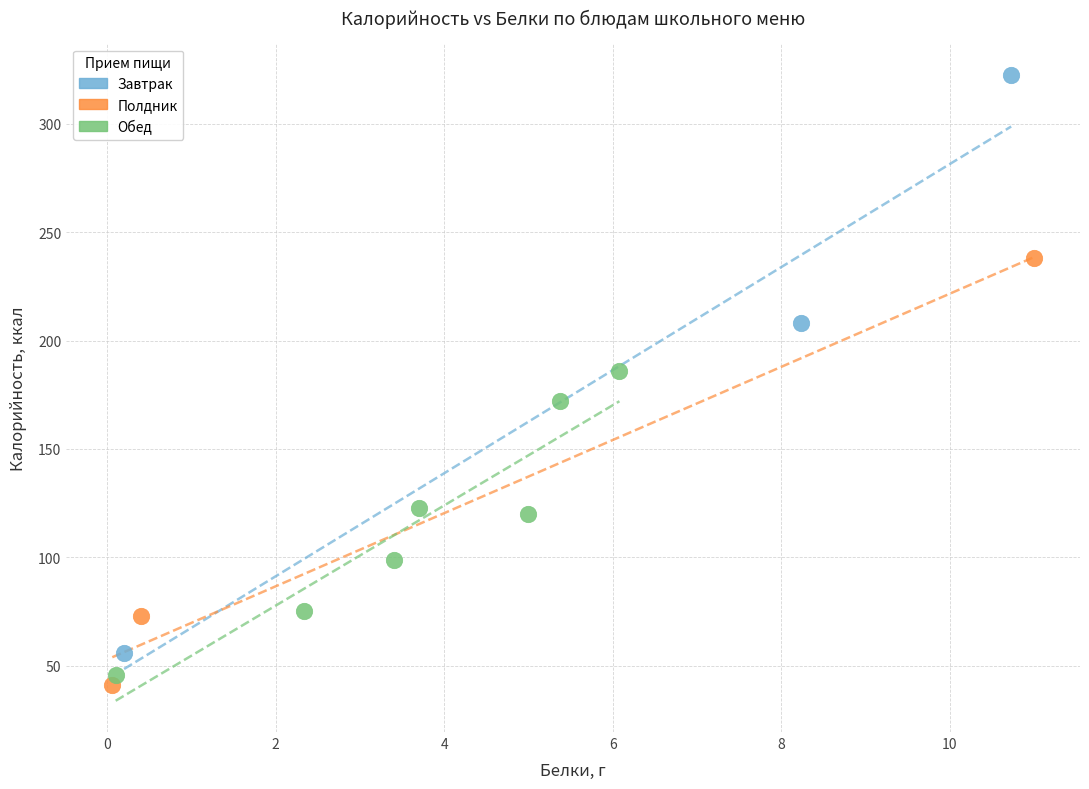

Which series has the widest spread of Y values?

Завтрак